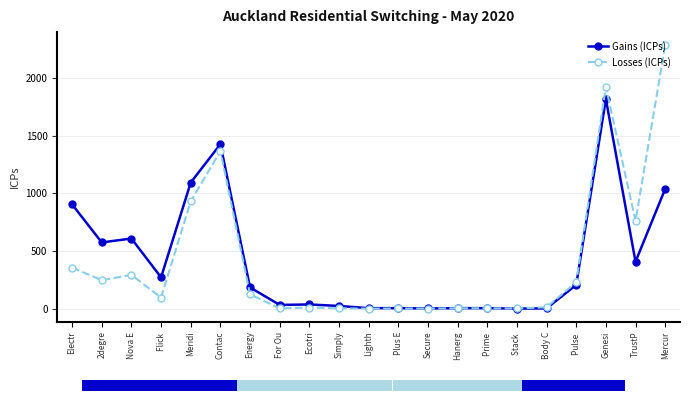

Rank the series by their maximum value, from lowest to highest.

Gains (ICPs), Losses (ICPs)